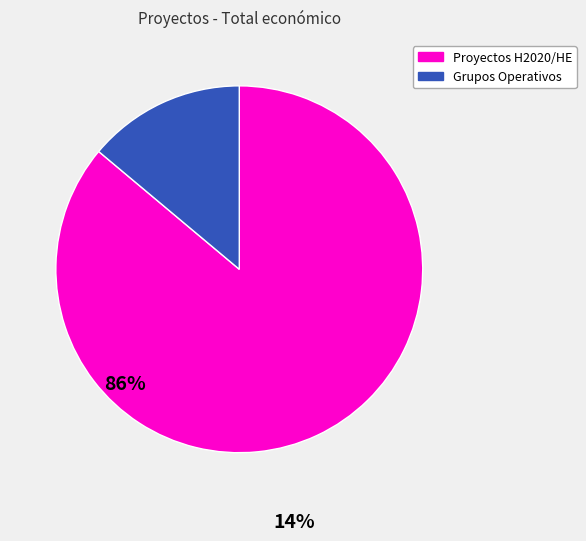

Is there a majority slice in this chart?

Yes